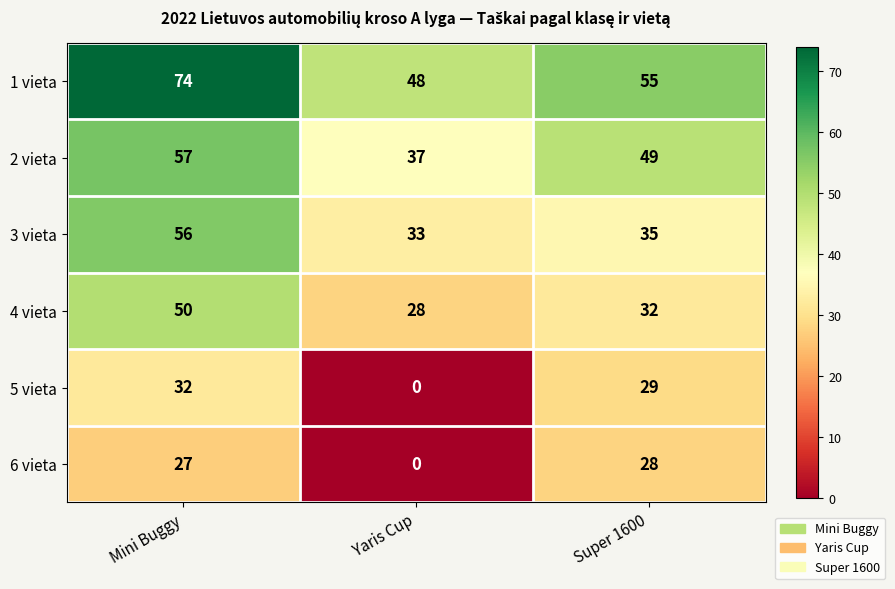

What is the spread (max minus min) of values at Super 1600?

27